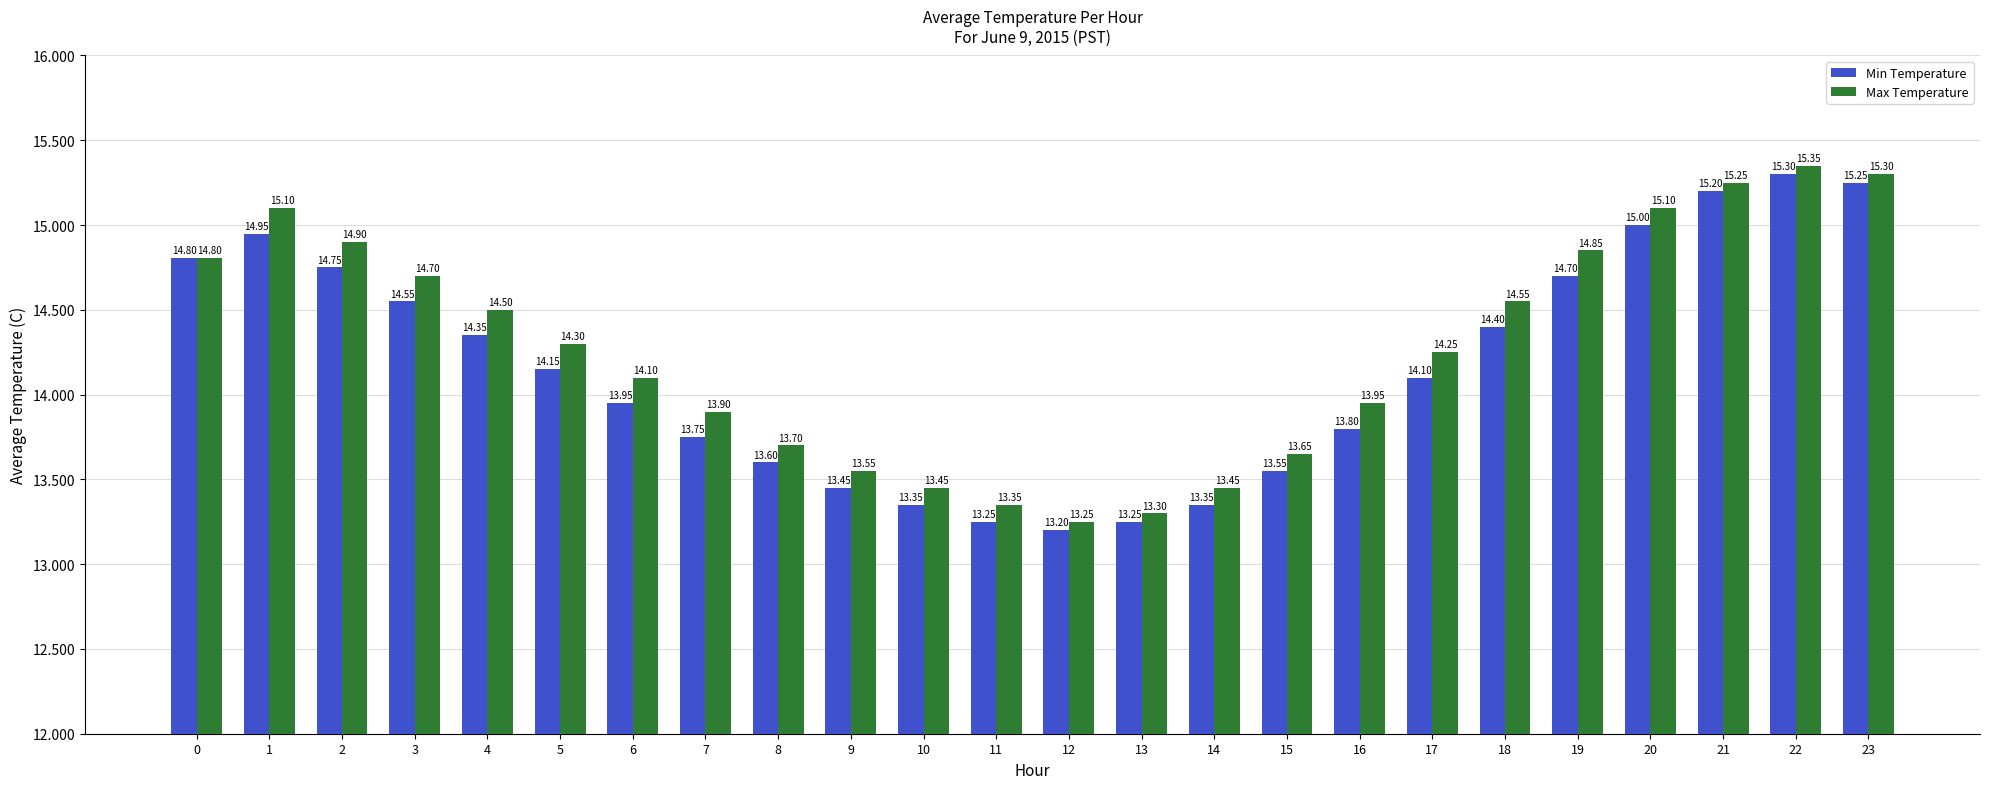

Count the number of categories in the chart.

24